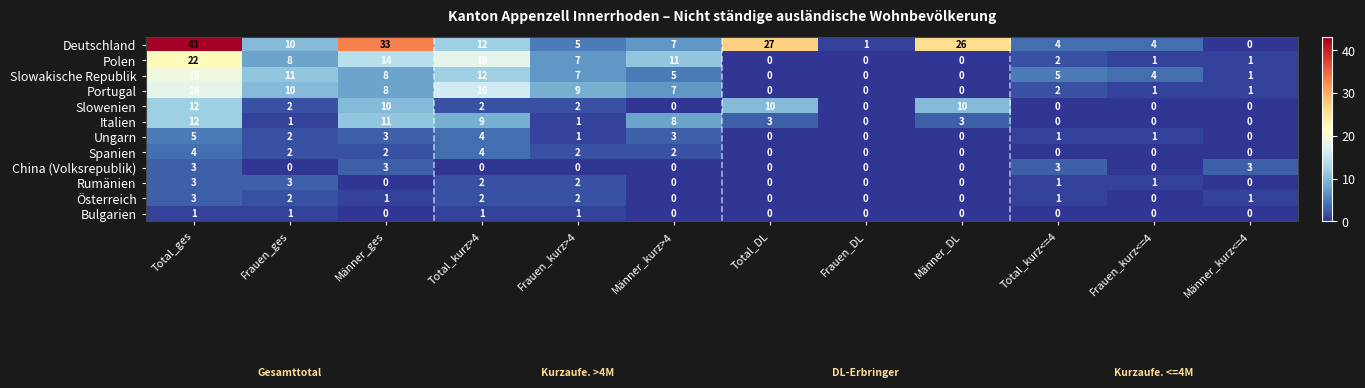

What is the total value across all series at Total_kurz>4?

82